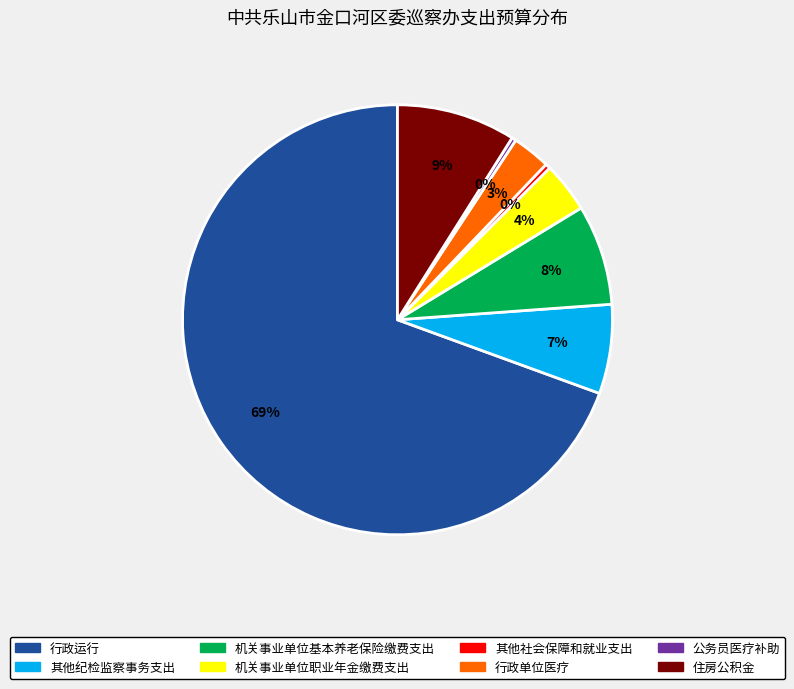

Which category accounts for the majority?

行政运行